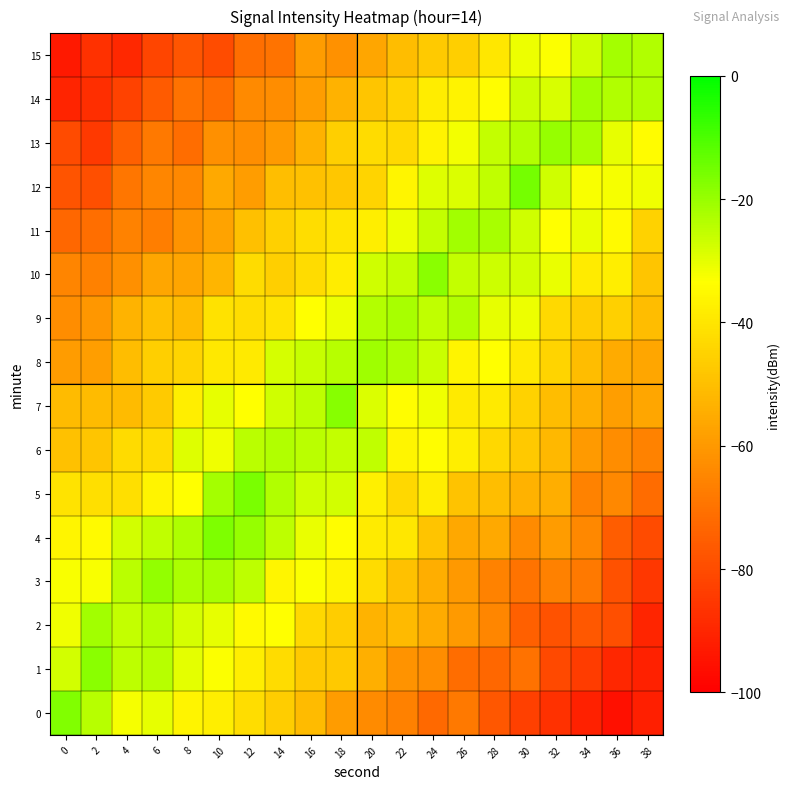

Which series has the largest total across all categories?

row_8